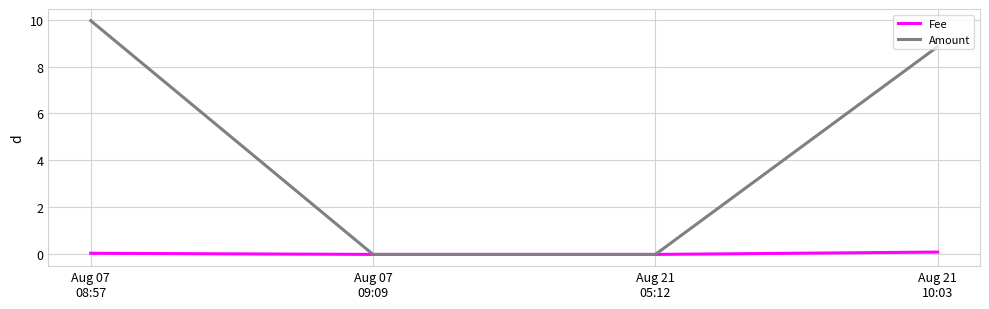

List the series in order of their overall mean, lowest first.

Fee, Amount